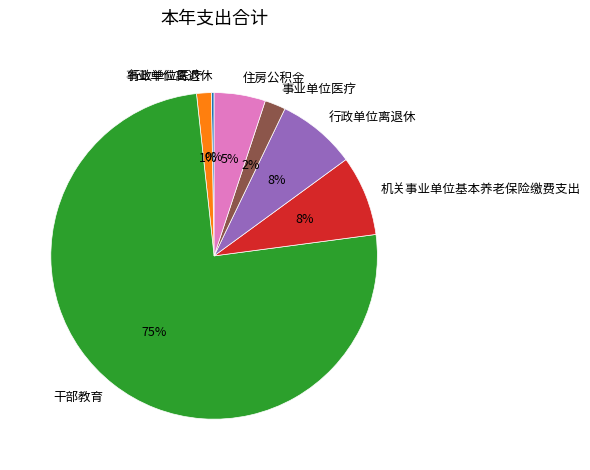

Is it true that 行政单位医疗 is 12% of the pie?

False